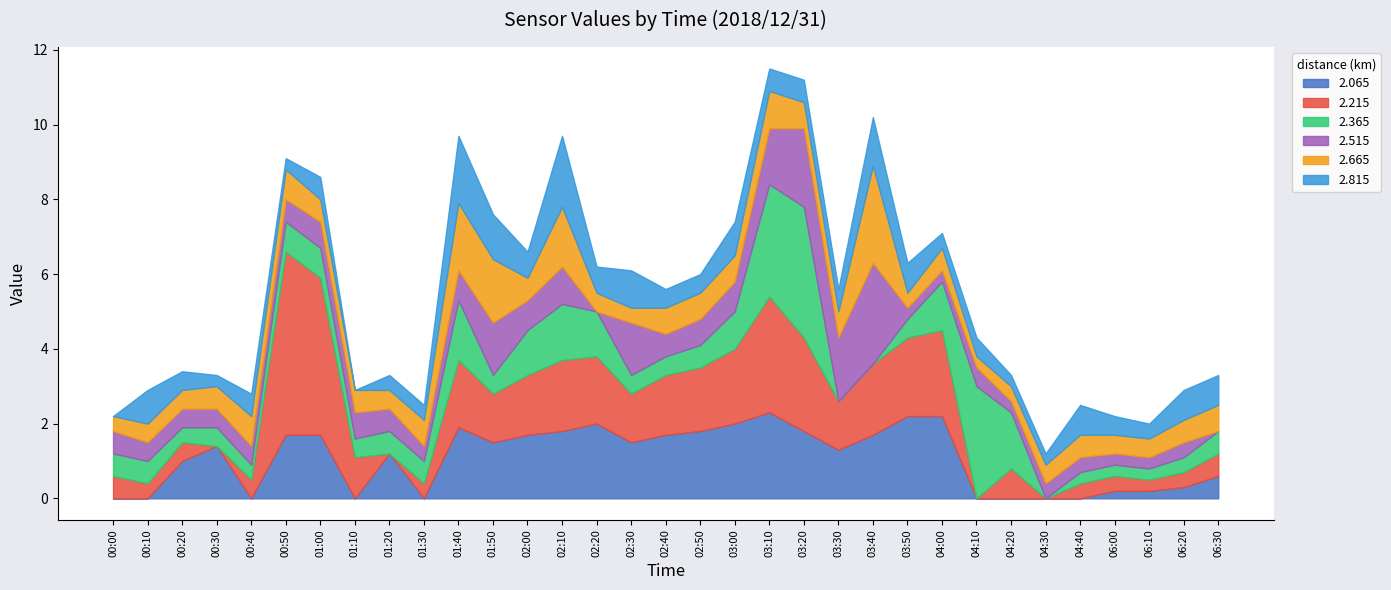

In 2.365, how many points are higher than both neighbors (excluding endpoints)?

5